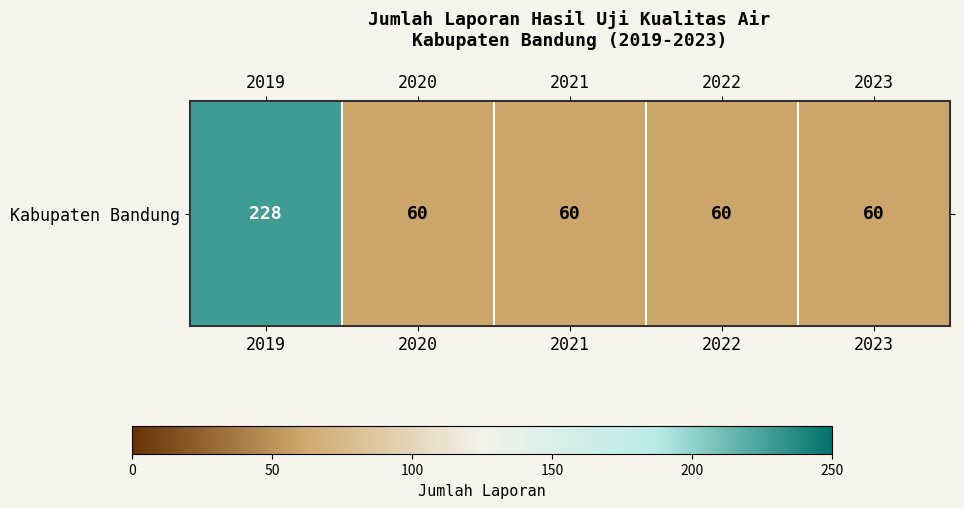

At which label is the value closest to 144?

2019